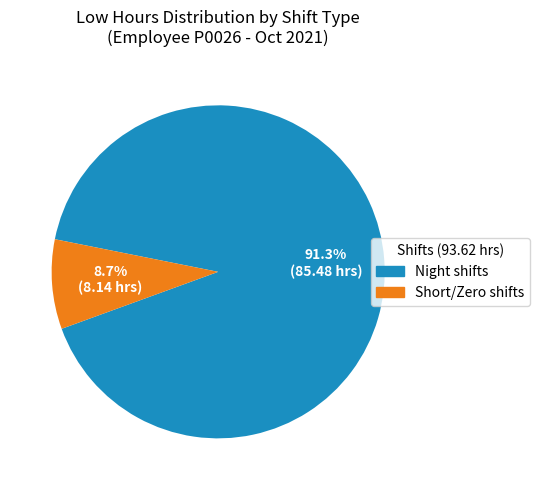

Is there any slice that represents more than half of the pie?

Yes